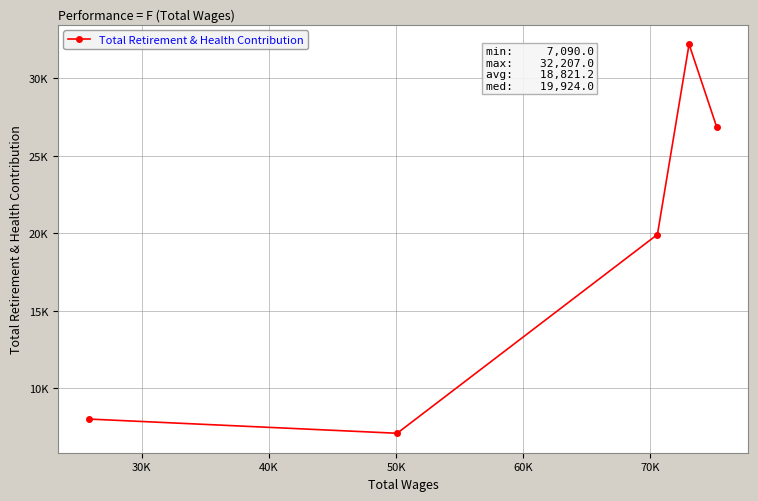

How many points are lower than both their immediate neighbors (excluding endpoints)?

1